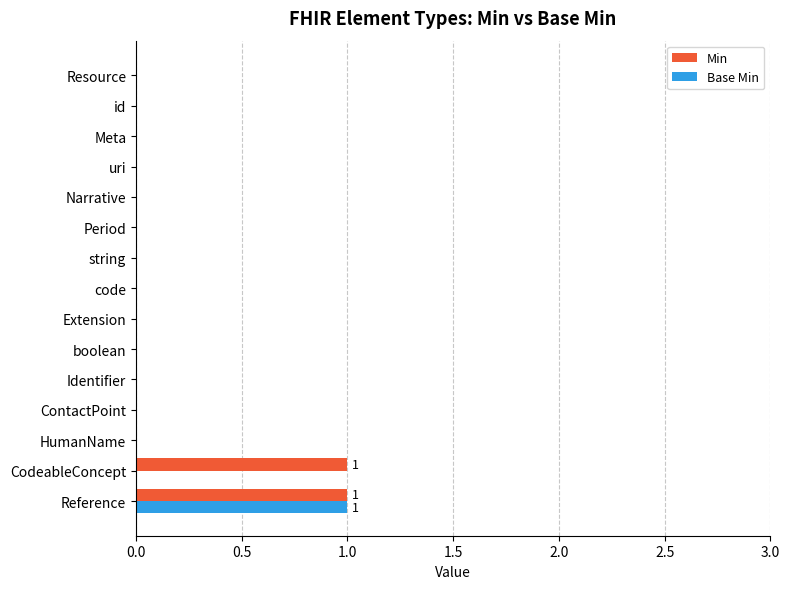

True or false: Base Min has a value of 0 at uri.

True